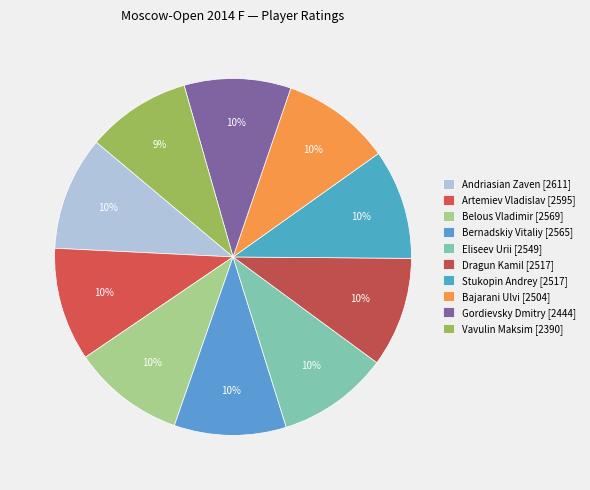

How many segments does this pie chart have?

10